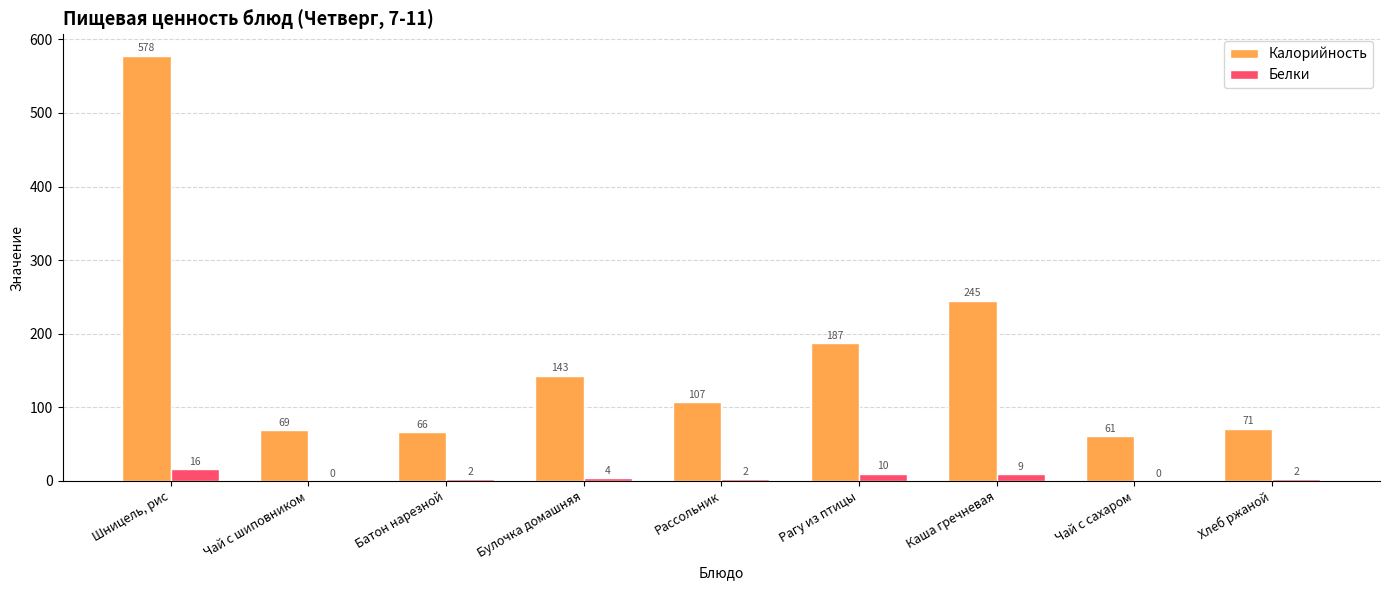

What is the highest value of the Калорийность series?

578